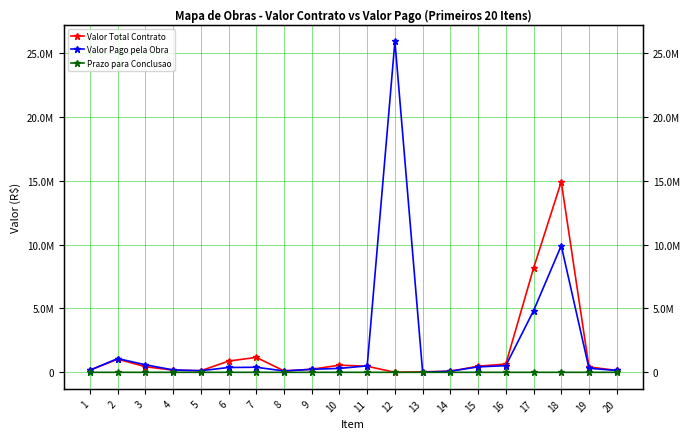

The value of Valor Pago pela Obra at 3 is 808296.2. True or false?

False